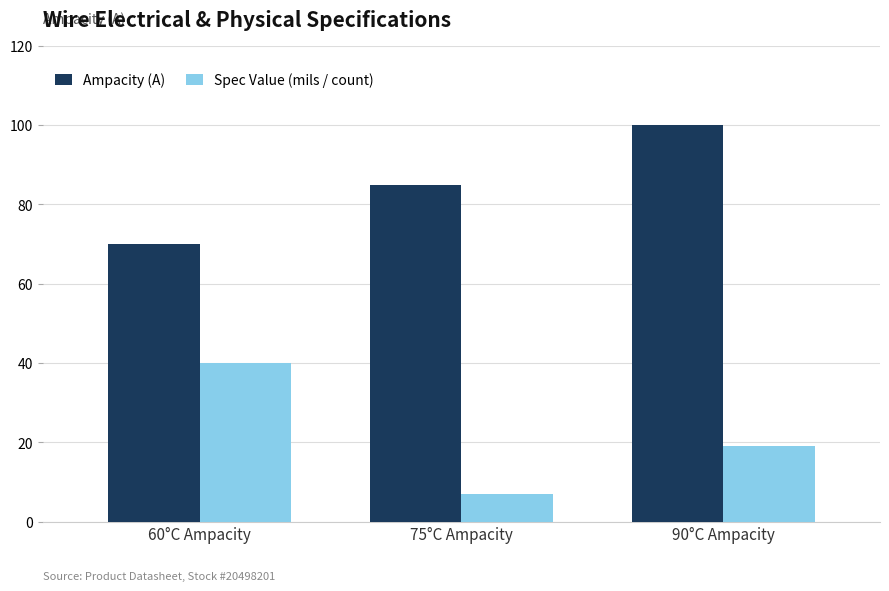

At how many categories does at least one series exceed 63?

3